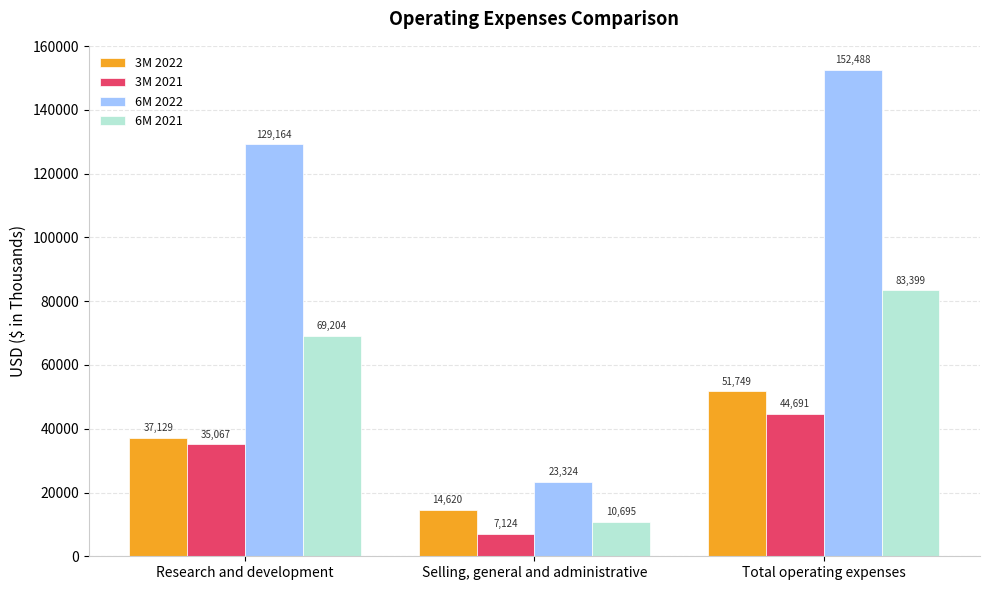

What are all the series names shown in the legend?

3M 2022, 3M 2021, 6M 2022, 6M 2021